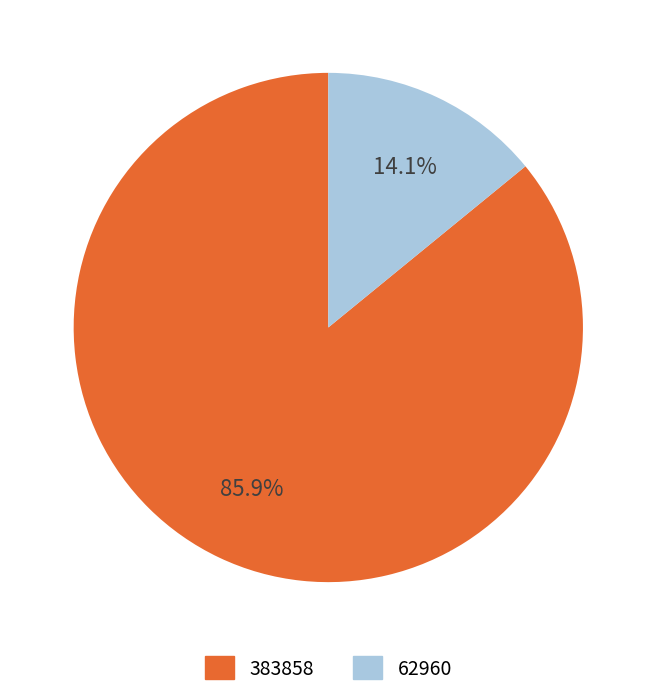

To the nearest percent, what portion does 62960 represent?

14%